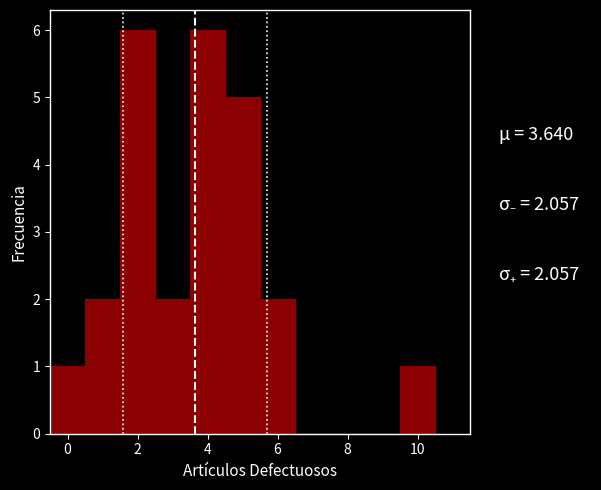

What is the height of the bar covering 2.5 to 3.5 on the x-axis? Neither the bar edges nor the heights are printed on the chart, so give them approximately, as read against the axes.

2